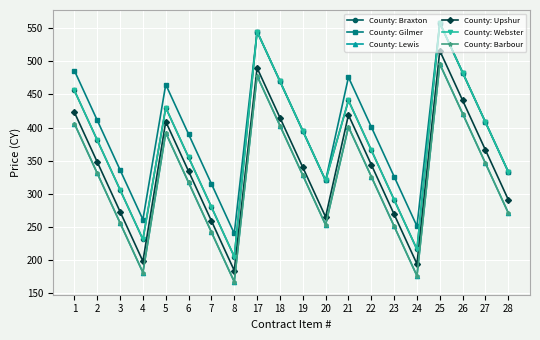

The value of County: Barbour at 8 is 116. True or false?

False